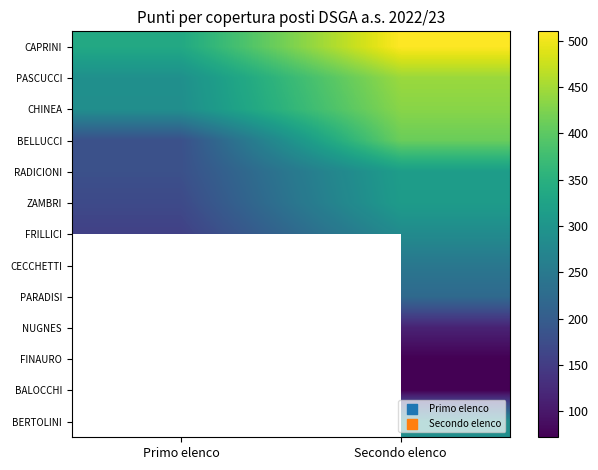

Is the value of PASCUCCI at Secondo elenco greater than the value of CHINEA at Secondo elenco?

Yes